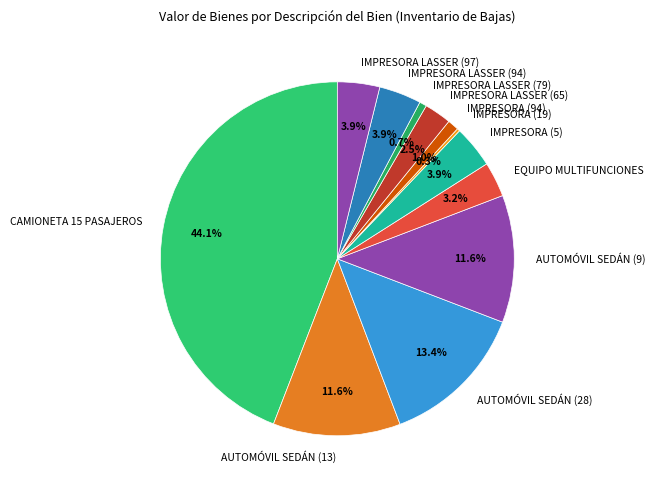

To the nearest percent, what portion does EQUIPO MULTIFUNCIONES represent?

3%